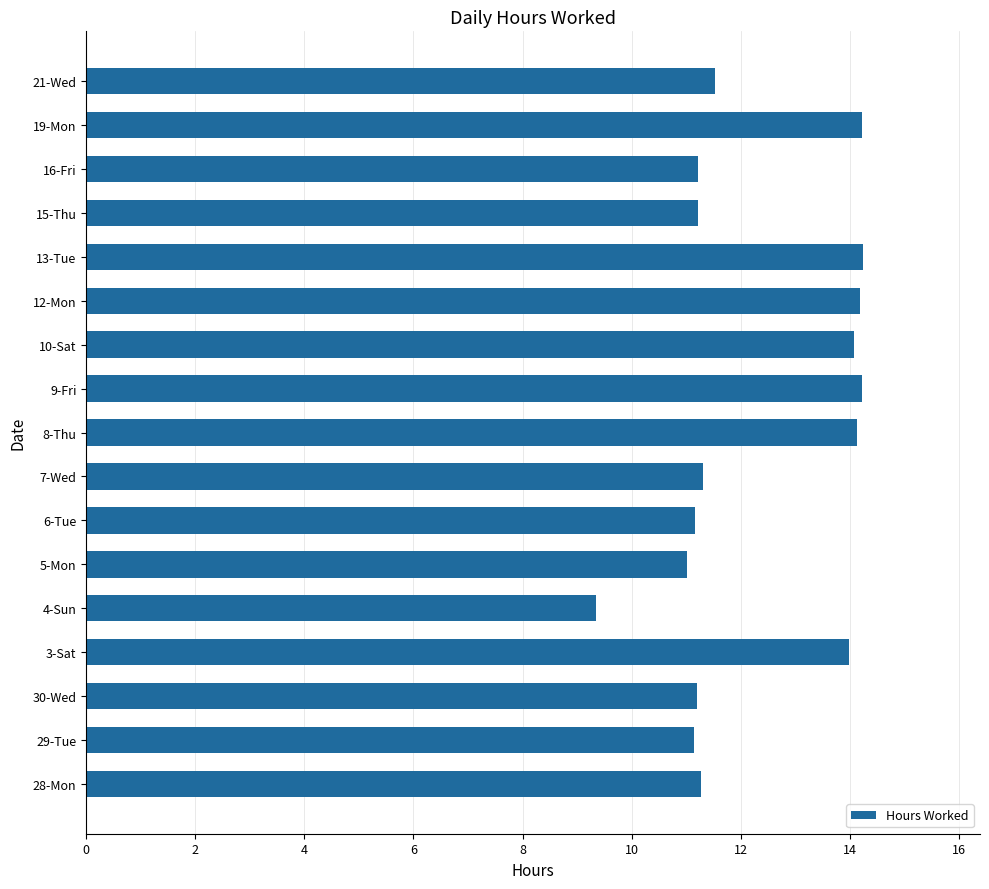

What is the sum of all values?

209.5